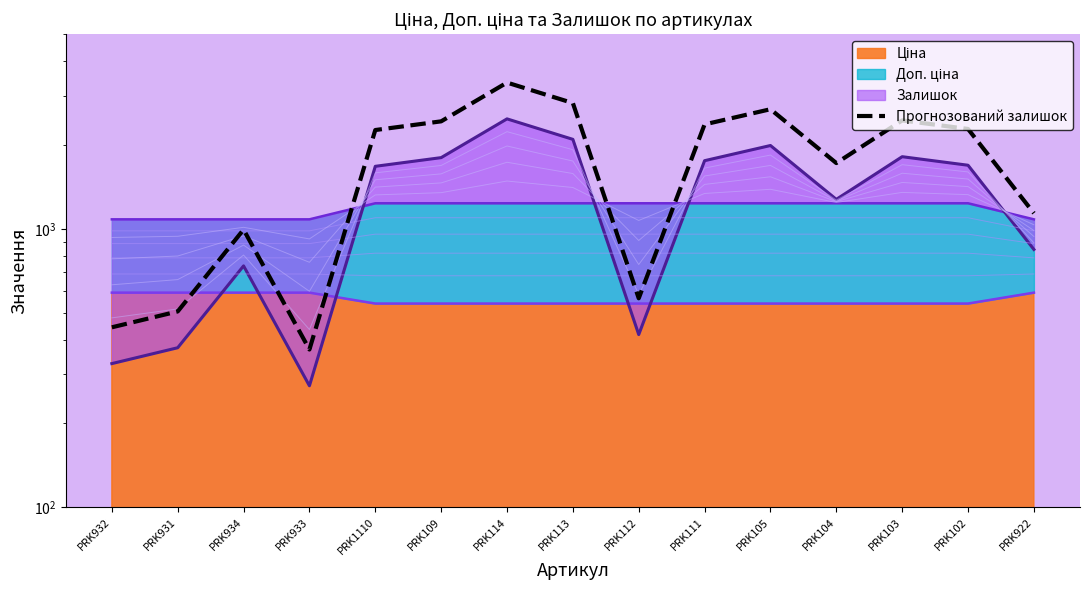

What is the sum of the values at PRK113 and PRK931?

3334.5